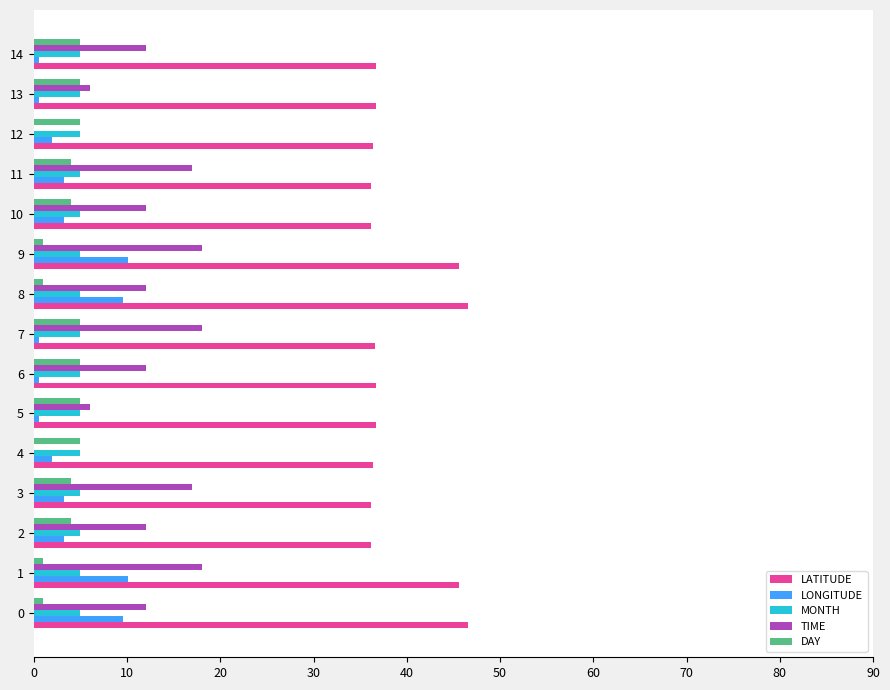

Which series has the largest total across all categories?

LATITUDE